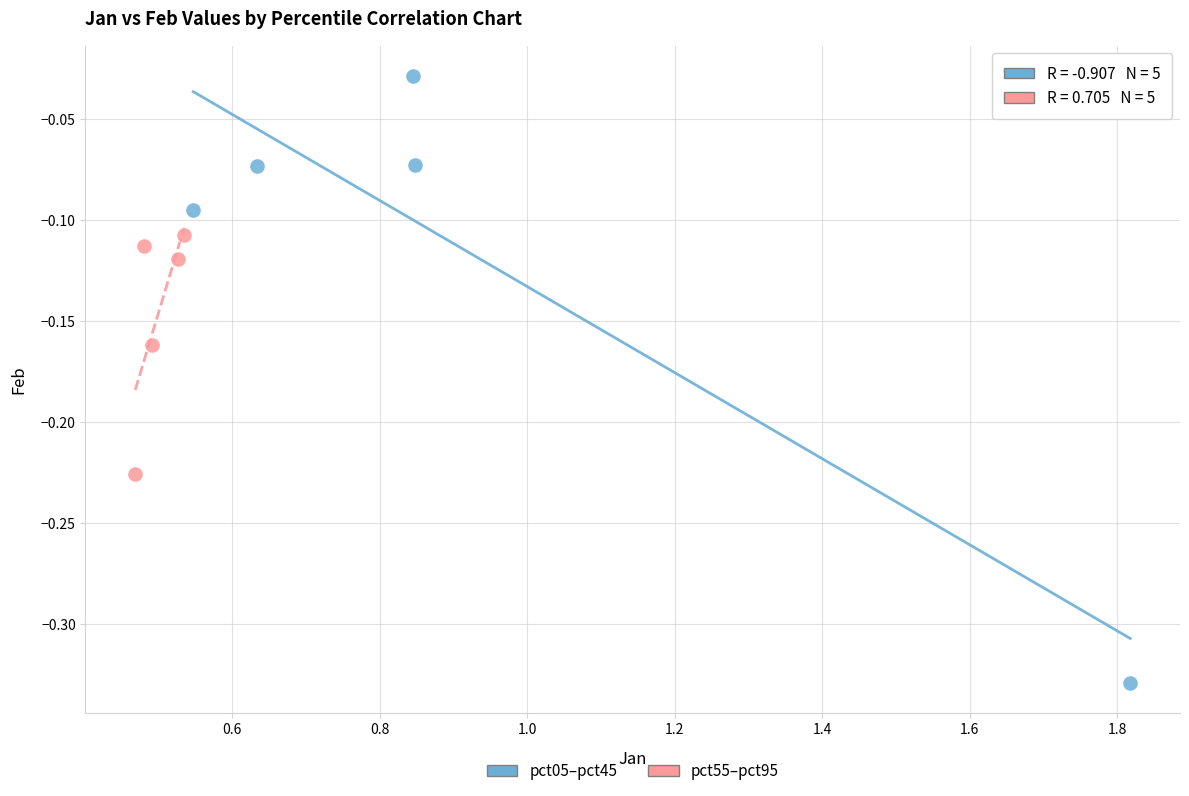

Which series contains the lowest Y value?

pct05–pct45